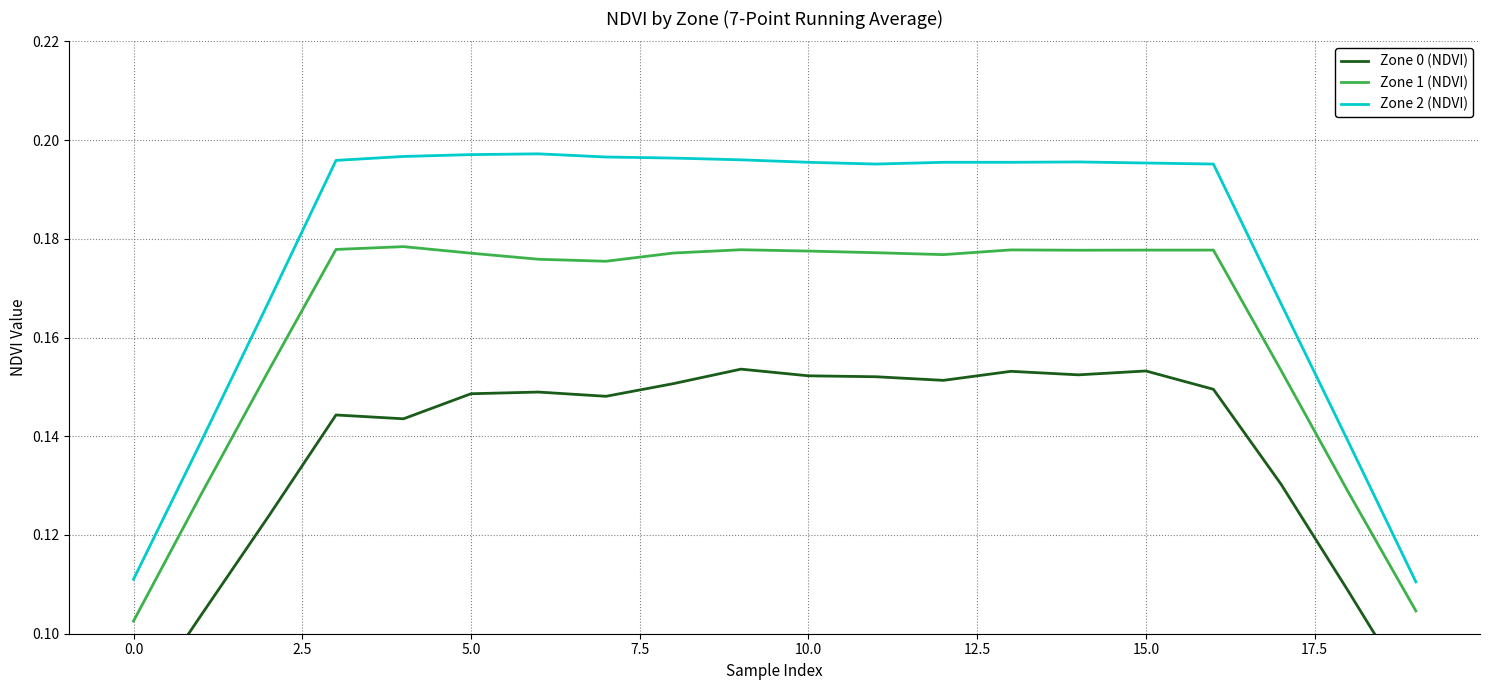

What is the highest value of the Zone 1 (NDVI) series?

0.2